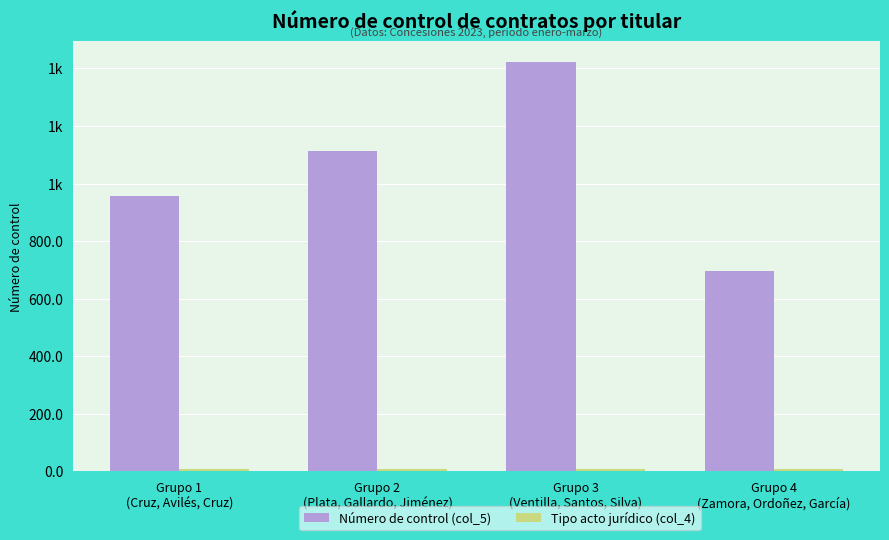

Where does the Número de control (col_5) series first go above 1112?

Grupo 3
(Ventilla, Santos, Silva)